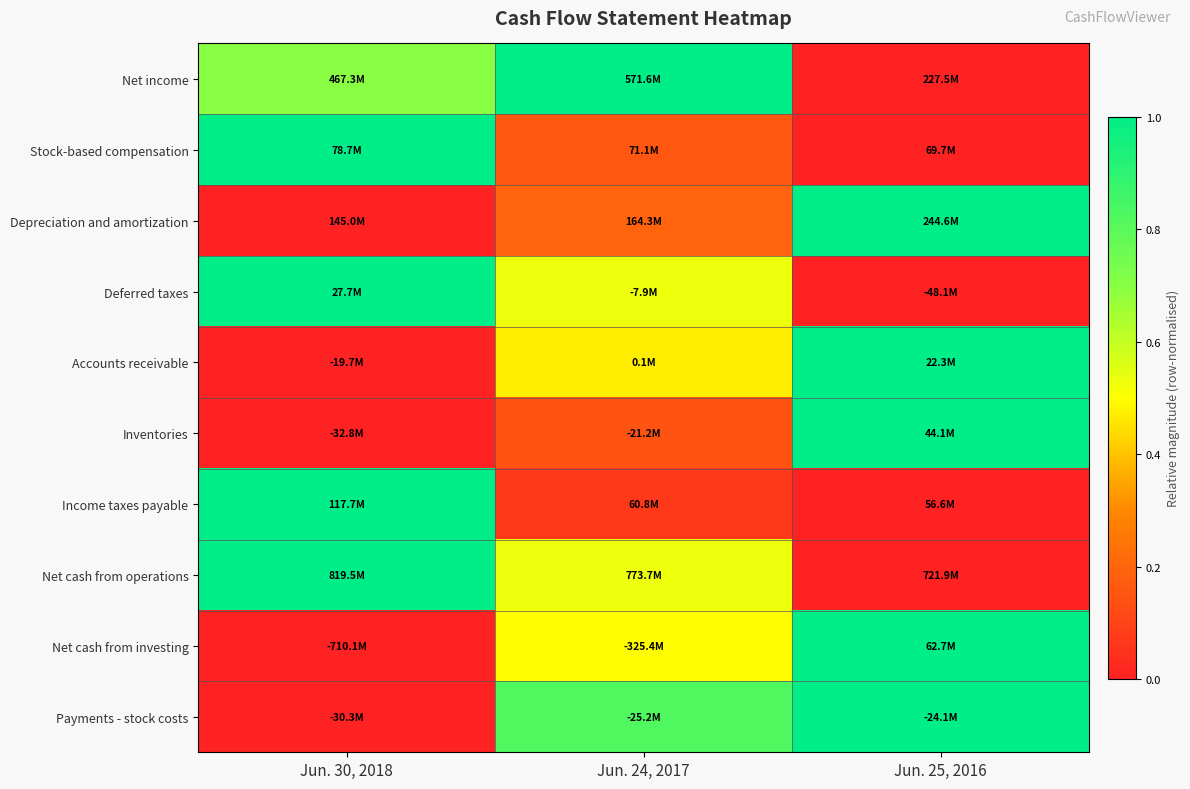

Reading right to left, extract all data points from this chart.

Net income: Jun. 25, 2016=0.0	Jun. 24, 2017=1.0	Jun. 30, 2018=0.7
Stock-based compensation: Jun. 25, 2016=0.0	Jun. 24, 2017=0.2	Jun. 30, 2018=1.0
Depreciation and amortization: Jun. 25, 2016=1.0	Jun. 24, 2017=0.2	Jun. 30, 2018=0.0
Deferred taxes: Jun. 25, 2016=0.0	Jun. 24, 2017=0.5	Jun. 30, 2018=1.0
Accounts receivable: Jun. 25, 2016=1.0	Jun. 24, 2017=0.5	Jun. 30, 2018=0.0
Inventories: Jun. 25, 2016=1.0	Jun. 24, 2017=0.2	Jun. 30, 2018=0.0
Income taxes payable: Jun. 25, 2016=0.0	Jun. 24, 2017=0.1	Jun. 30, 2018=1.0
Net cash from operations: Jun. 25, 2016=0.0	Jun. 24, 2017=0.5	Jun. 30, 2018=1.0
Net cash from investing: Jun. 25, 2016=1.0	Jun. 24, 2017=0.5	Jun. 30, 2018=0.0
Payments - stock costs: Jun. 25, 2016=1.0	Jun. 24, 2017=0.8	Jun. 30, 2018=0.0